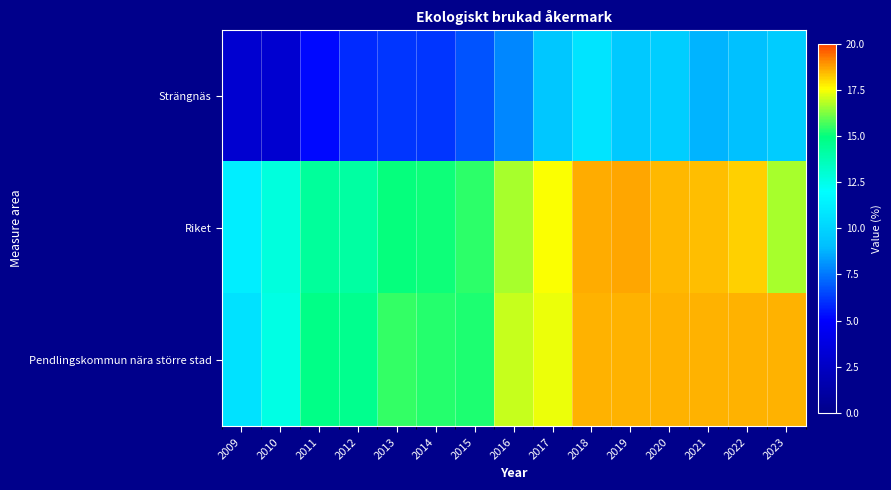

Which series changed the most between 2010 and 2023?

Strängnäs